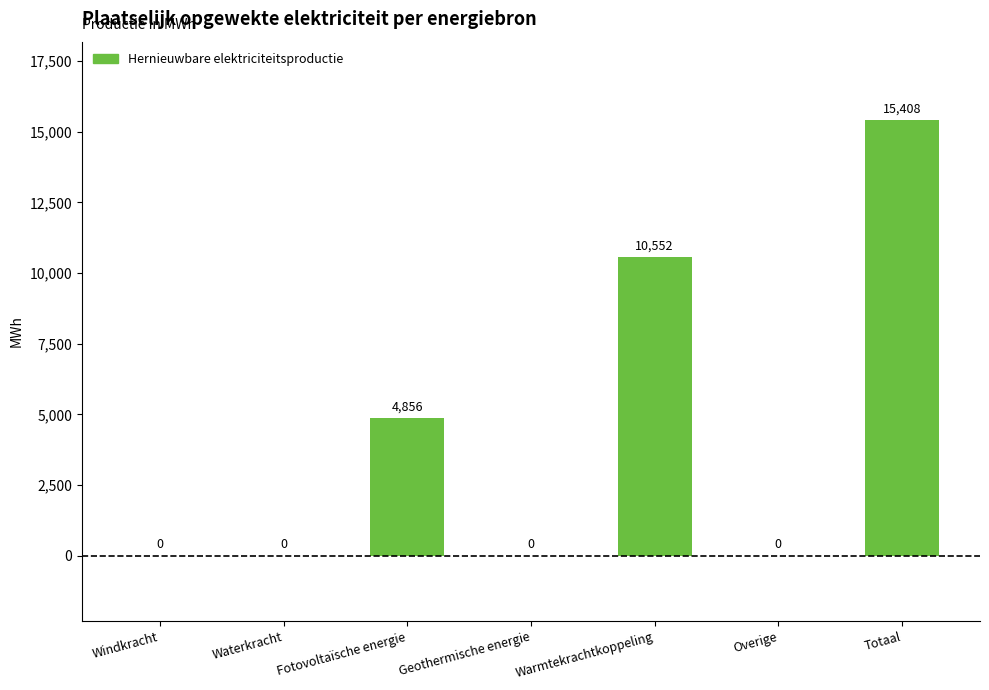

Is it true that the value at Fotovoltaïsche energie is 4855.8?

True